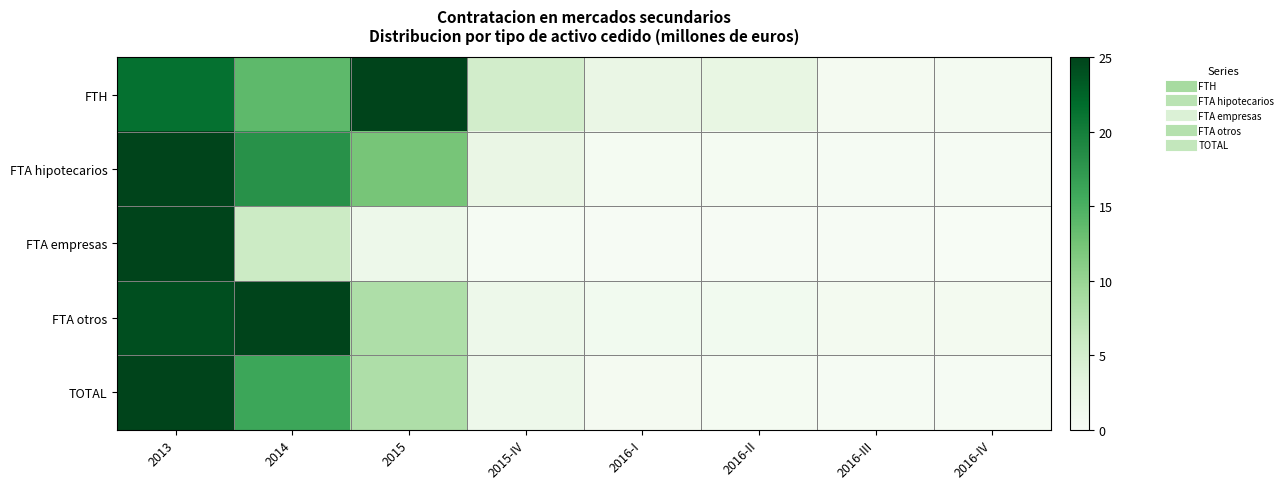

Reading left to right, what are all the values shown in this chart?

FTH: 2013=21.4	2014=13.9	2015=25.0	2015-IV=5.1	2016-I=2.3	2016-II=2.6	2016-III=0.5	2016-IV=0.6
FTA hipotecarios: 2013=25.0	2014=18.1	2015=12.3	2015-IV=2.3	2016-I=0.5	2016-II=0.4	2016-III=0.3	2016-IV=0.3
FTA empresas: 2013=25.0	2014=5.7	2015=1.6	2015-IV=0.3	2016-I=0.2	2016-II=0.1	2016-III=0.1	2016-IV=0.1
FTA otros: 2013=24.2	2014=25.0	2015=8.3	2015-IV=1.7	2016-I=0.9	2016-II=1.0	2016-III=0.7	2016-IV=0.7
TOTAL: 2013=25.0	2014=16.1	2015=8.3	2015-IV=1.6	2016-I=0.5	2016-II=0.5	2016-III=0.3	2016-IV=0.3